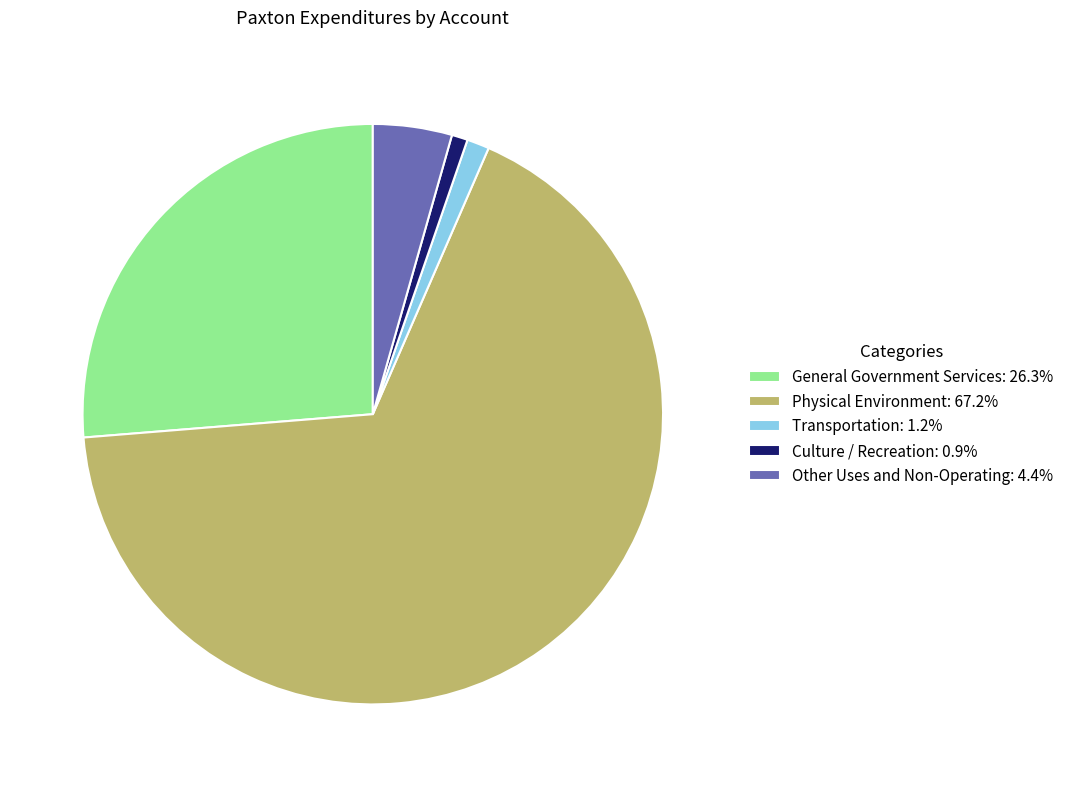

Combined, do General Government Services: 26.3% and Other Uses and Non-Operating: 4.4% account for over 50%?

No